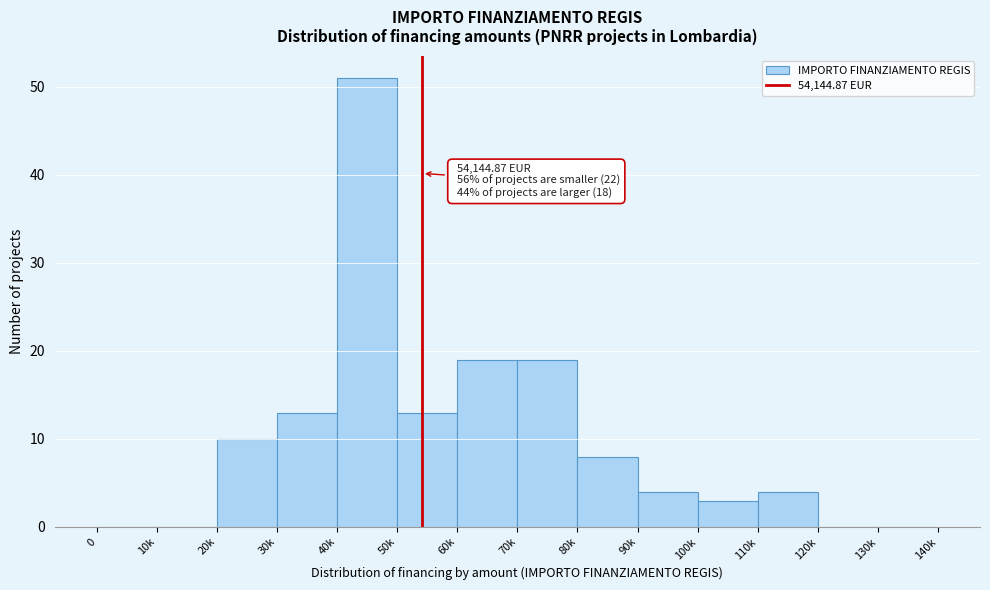

Reading right to left, extract all data points from this chart.

130k=0	120k=0	110k=4	100k=3	90k=4	80k=8	70k=19	60k=19	50k=13	40k=51	30k=13	20k=10	10k=0	0=0